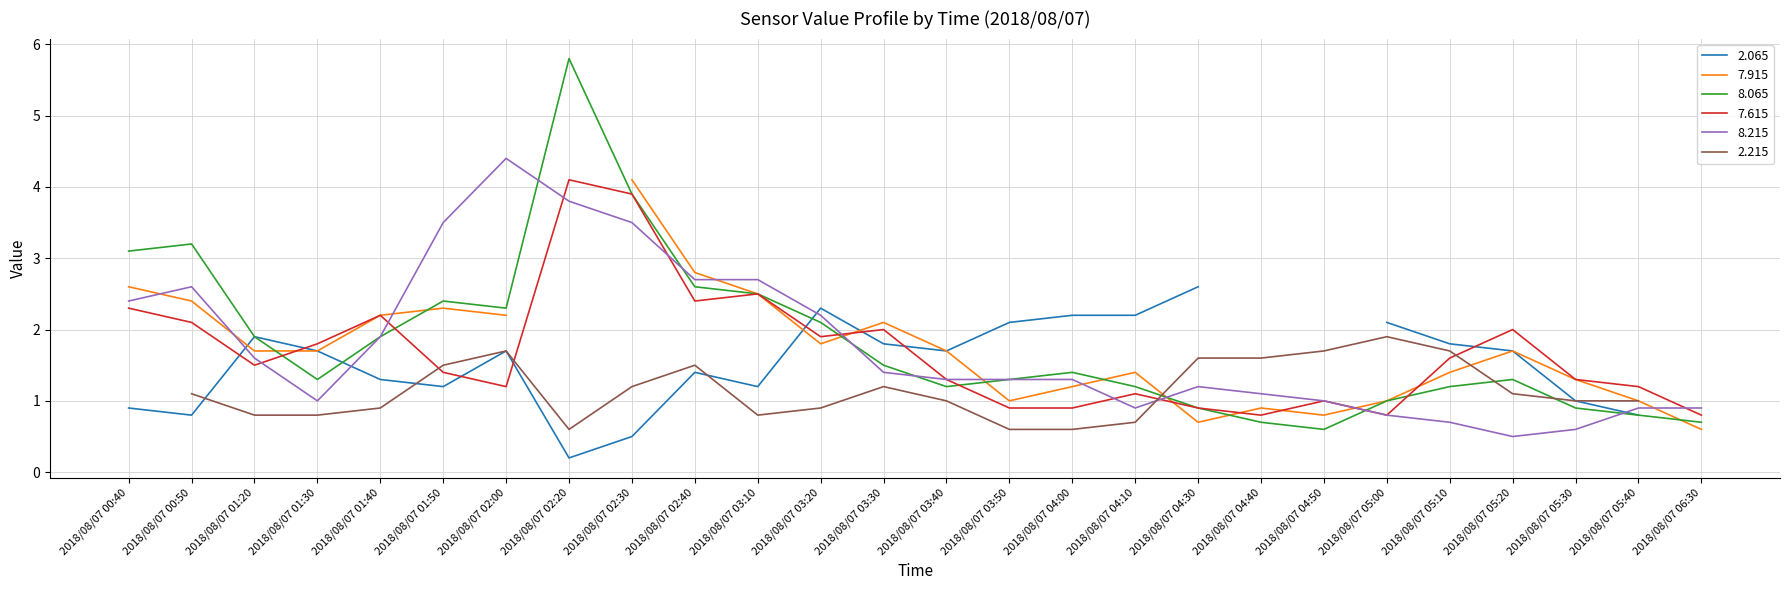

Is the value of 8.215 at 2018/08/07 03:20 greater than the value of 7.615 at 2018/08/07 04:30?

Yes